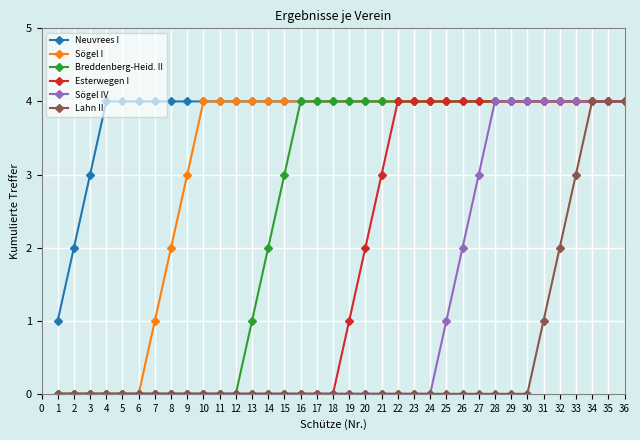

Reading right to left, extract all data points from this chart.

Neuvrees I: 4	4	4	4	4	4	4	4	4	4	4	4	4	4	4	4	4	4	4	4	4	4	4	4	4	4	4	4	4	4	4	4	4	3	2	1
Sögel I: 4	4	4	4	4	4	4	4	4	4	4	4	4	4	4	4	4	4	4	4	4	4	4	4	4	4	4	3	2	1	0	0	0	0	0	0
Breddenberg-Heid. II: 4	4	4	4	4	4	4	4	4	4	4	4	4	4	4	4	4	4	4	4	4	3	2	1	0	0	0	0	0	0	0	0	0	0	0	0
Esterwegen I: 4	4	4	4	4	4	4	4	4	4	4	4	4	4	4	3	2	1	0	0	0	0	0	0	0	0	0	0	0	0	0	0	0	0	0	0
Sögel IV: 4	4	4	4	4	4	4	4	4	3	2	1	0	0	0	0	0	0	0	0	0	0	0	0	0	0	0	0	0	0	0	0	0	0	0	0
Lahn II: 4	4	4	3	2	1	0	0	0	0	0	0	0	0	0	0	0	0	0	0	0	0	0	0	0	0	0	0	0	0	0	0	0	0	0	0